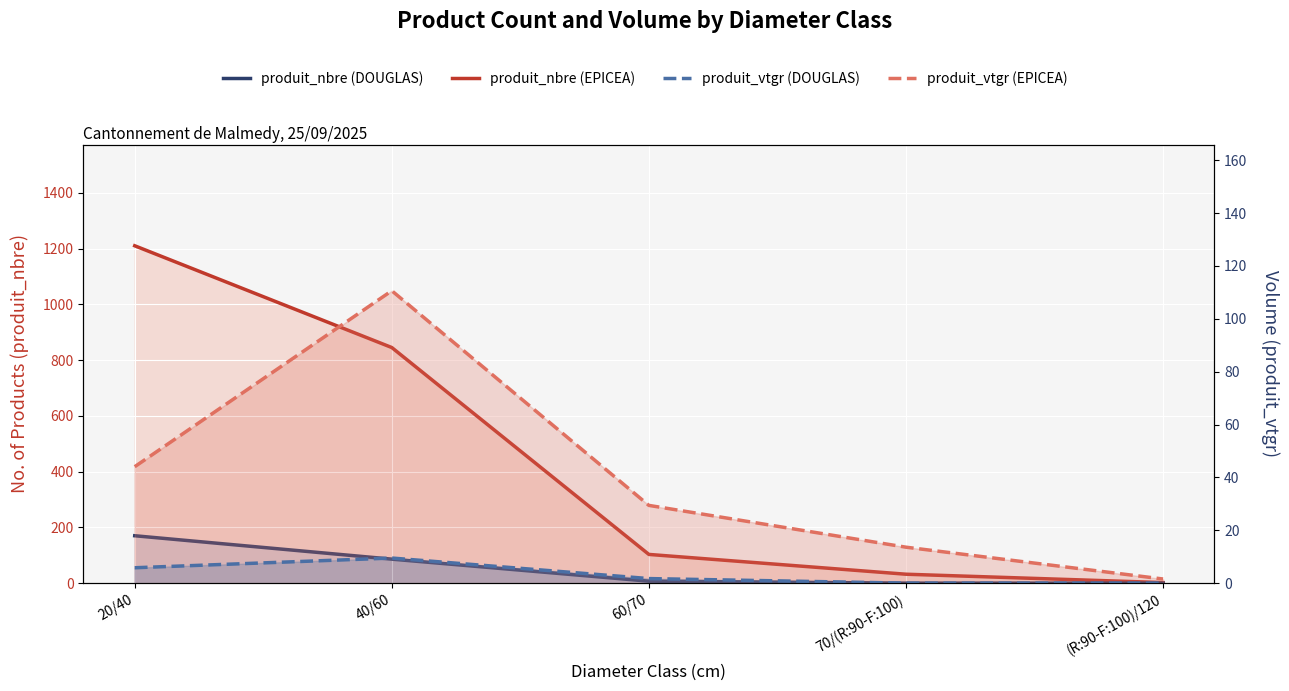

True or false: produit_nbre (EPICEA) and produit_vtgr (EPICEA) intersect in this chart.

False